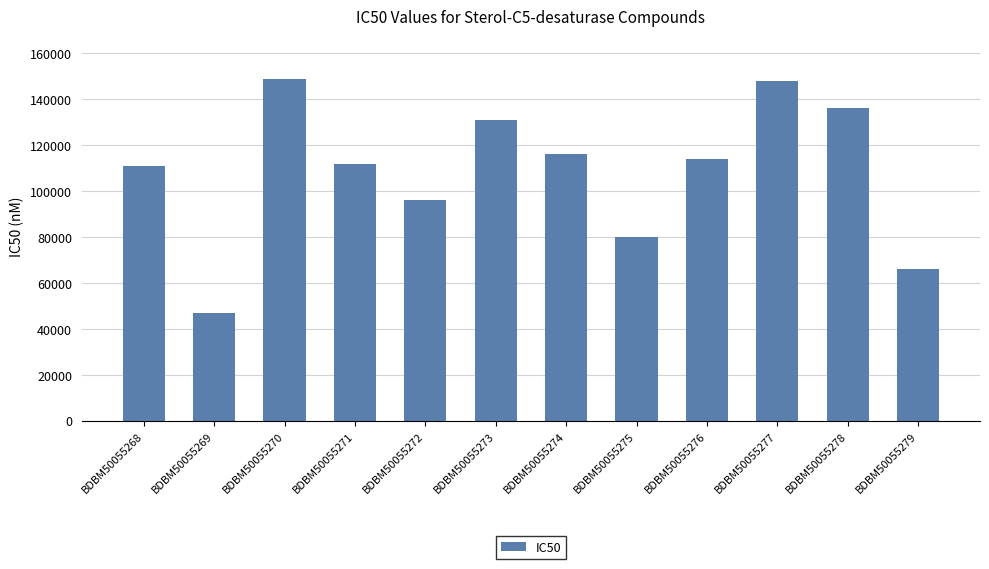

How many data points does each series have?

12